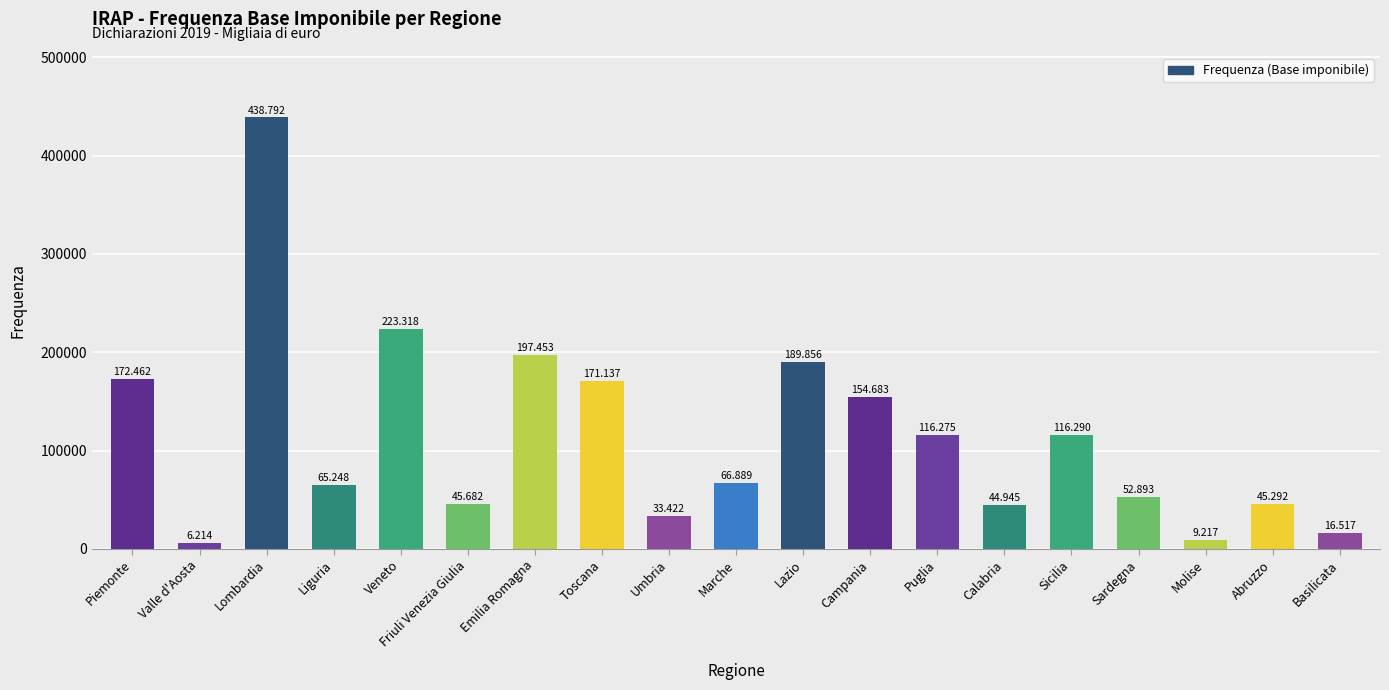

The chart shows a value of 154683 at Campania. True or false?

True